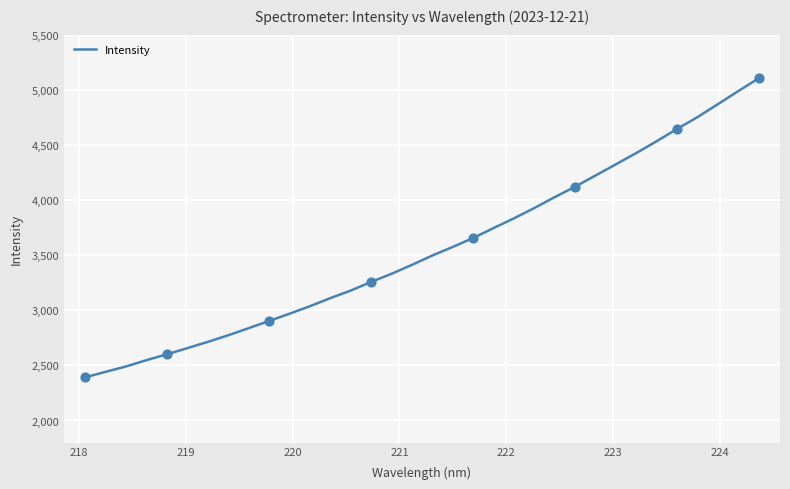

What is the difference between the maximum and minimum values?

2711.8